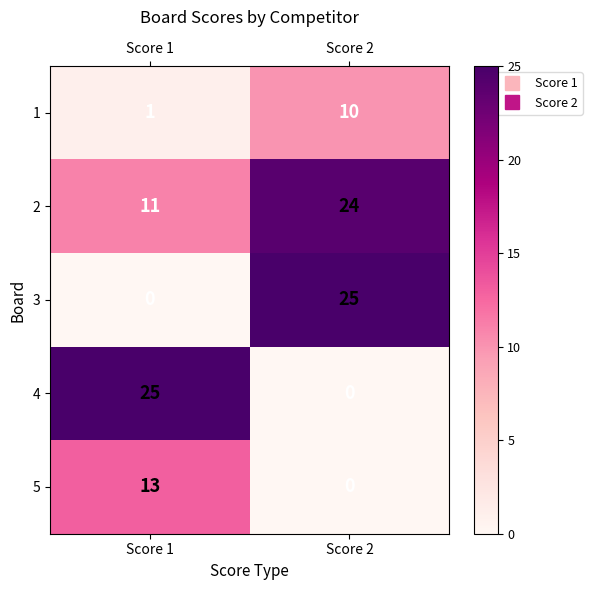

Read the 2 value at Score 1.

11